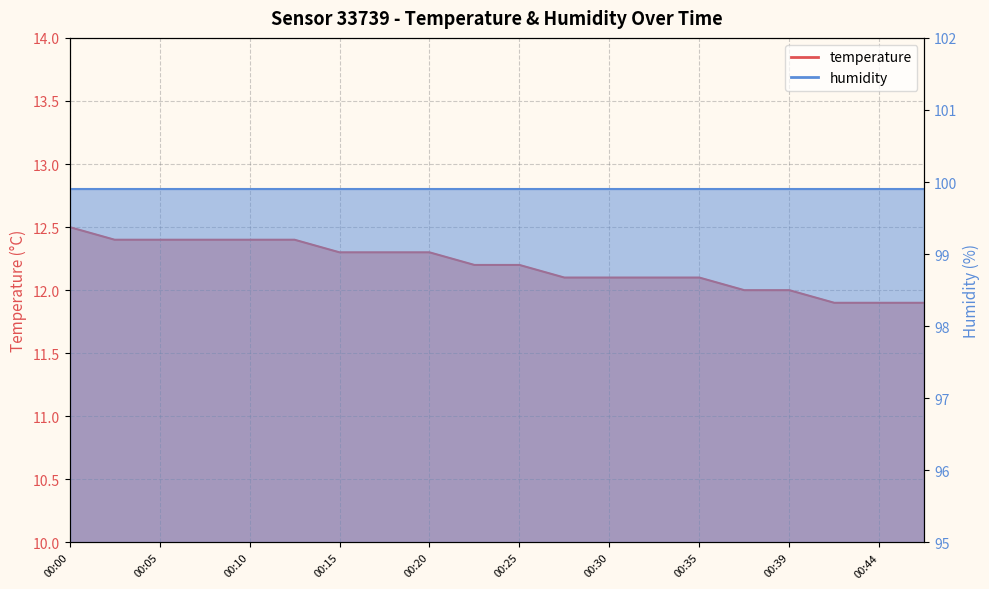

How many values are between 12 and 13?

17